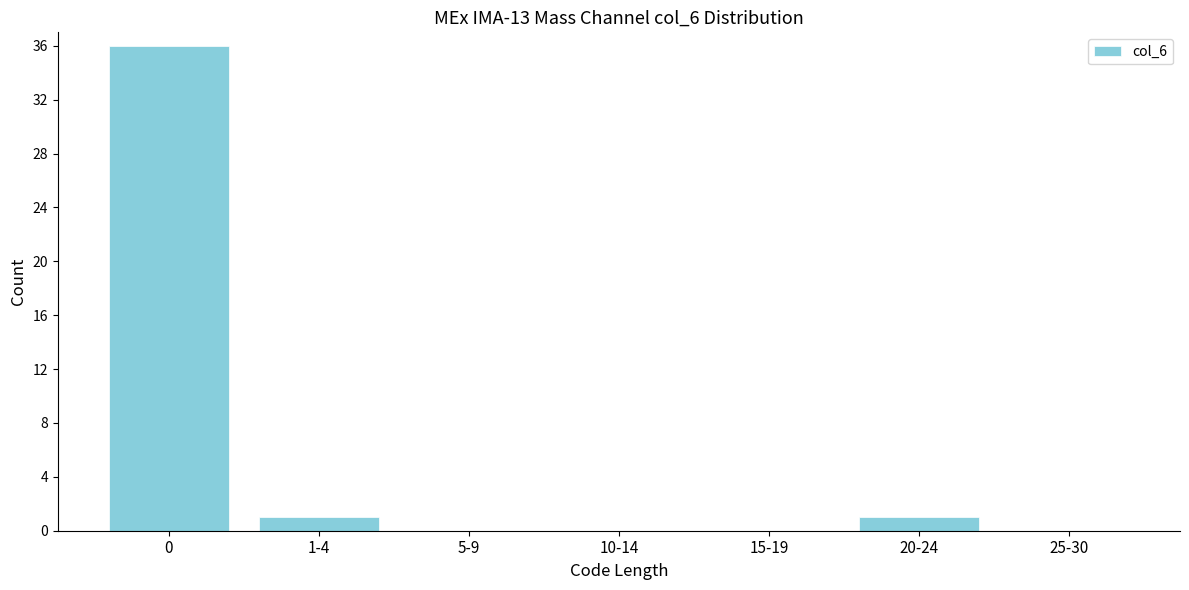

Reading left to right, what are all the values shown in this chart?

0=36	1-4=1	5-9=0	10-14=0	15-19=0	20-24=1	25-30=0